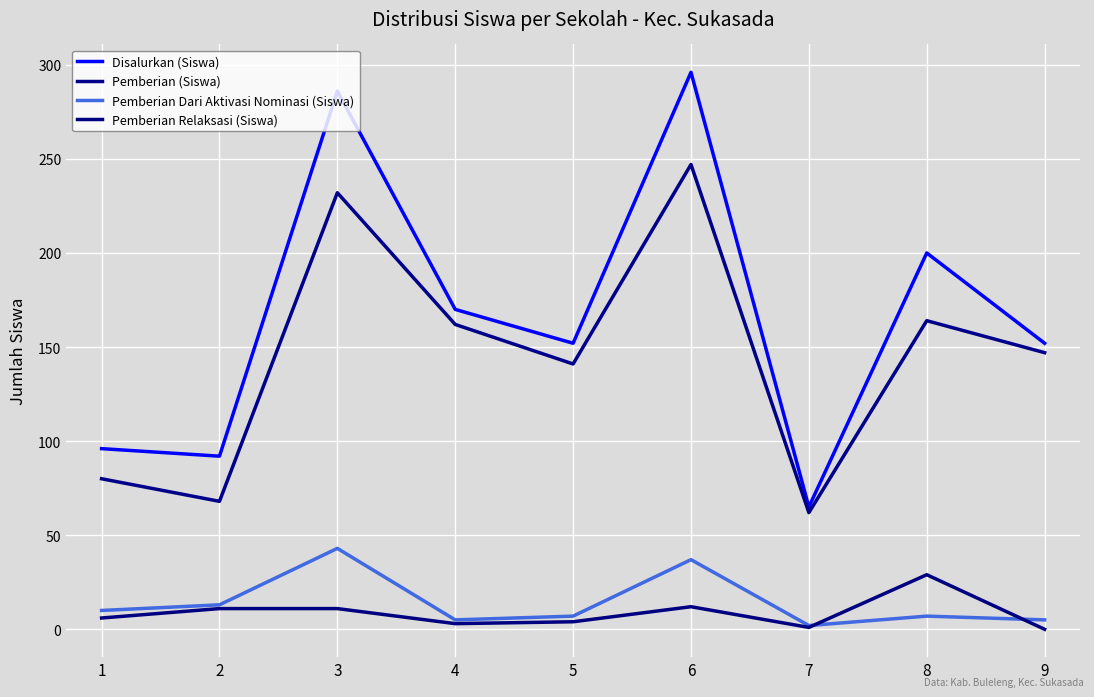

Where do Pemberian Relaksasi (Siswa) and Pemberian Dari Aktivasi Nominasi (Siswa) first cross each other?

7 and 8